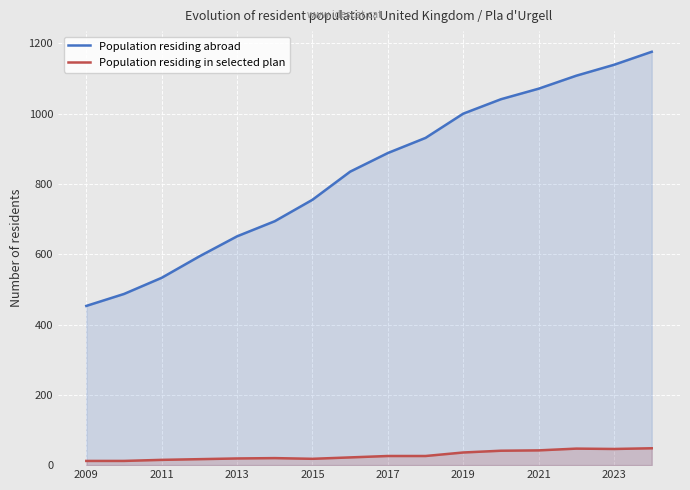

Which category has the lowest value across all series?

2009